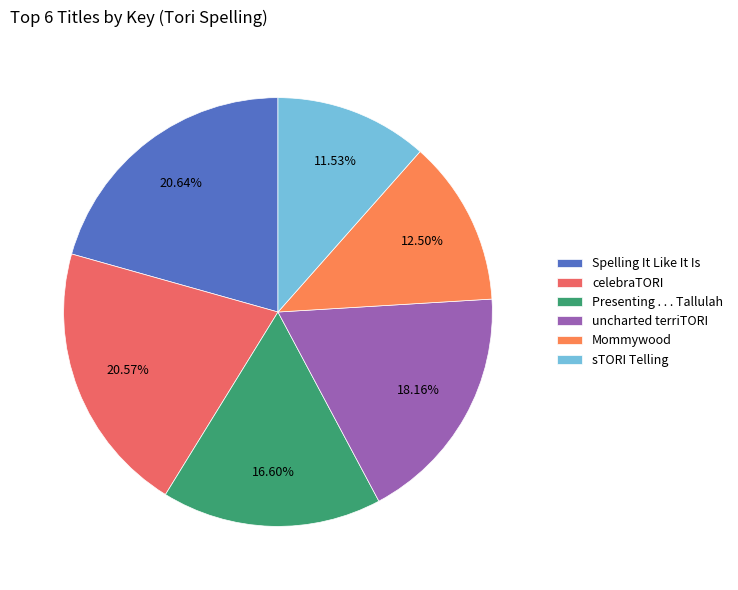

To the nearest percent, what is the average slice percentage?

17%